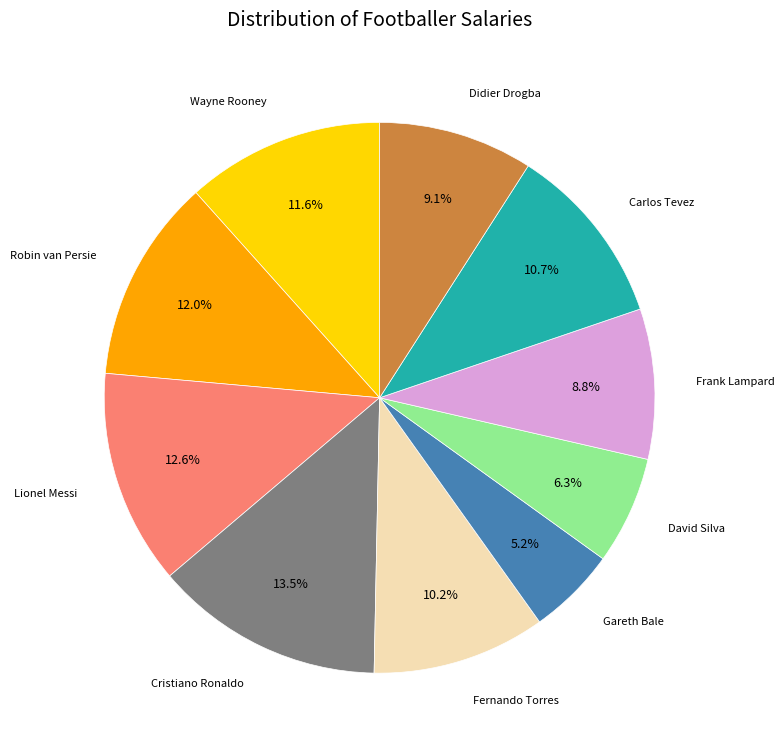

Is there a majority slice in this chart?

No